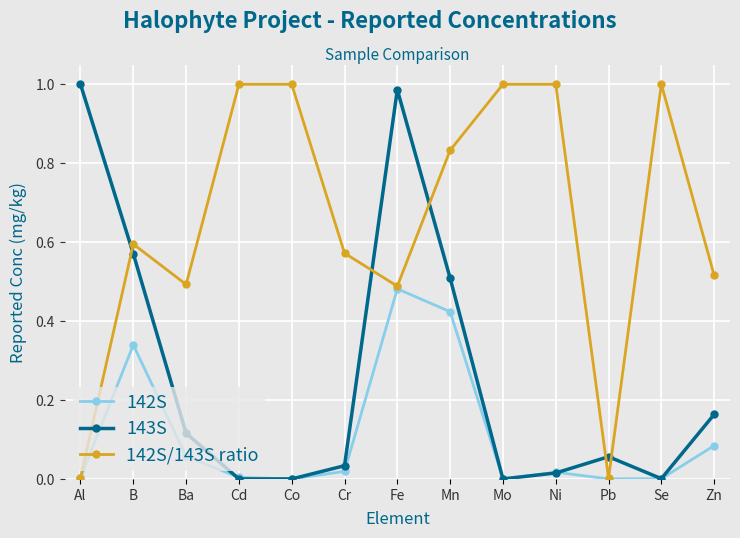

What position from the right is B?

12